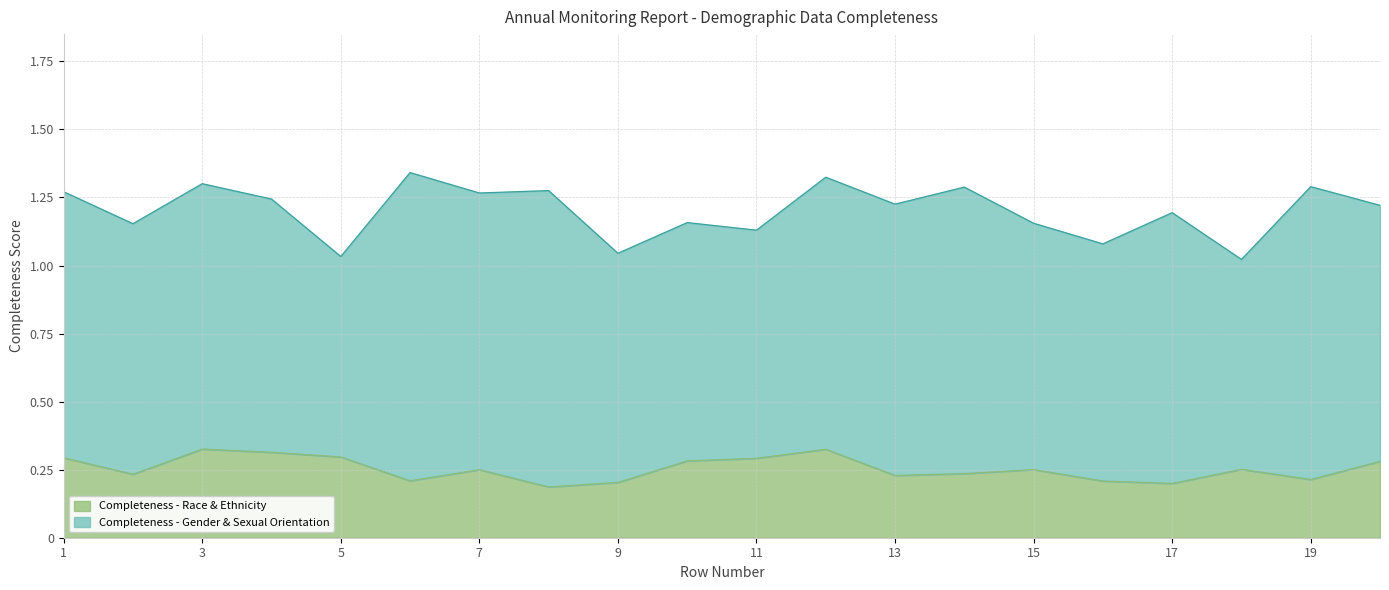

True or false: Completeness - Race & Ethnicity has a value of 0.1 at 5.

False